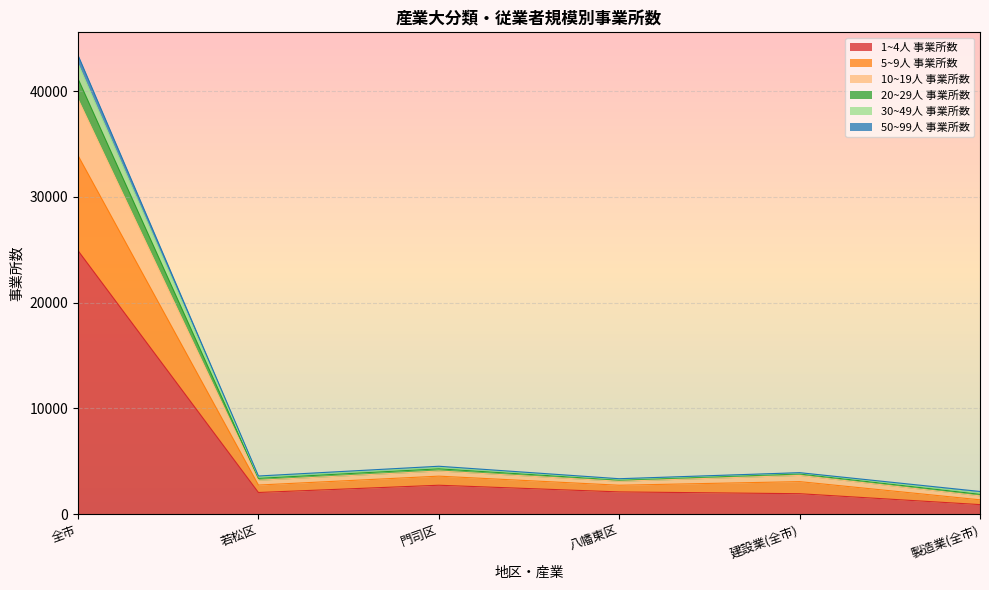

At which label does 1~4人 事業所数 reach its minimum?

製造業(全市)